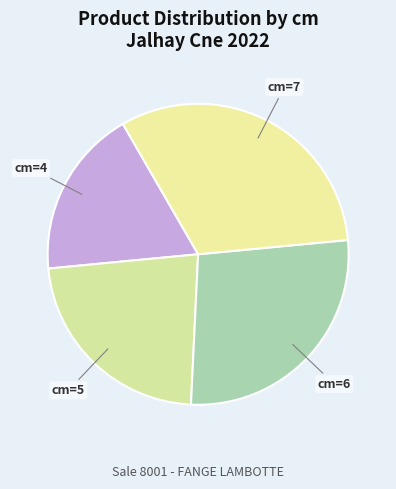

Rank the categories by value from highest to lowest.

PEUPLIER (cm=7), PEUPLIER (cm=6), PEUPLIER (cm=5), FEUILLUS DIVERS (cm=4)